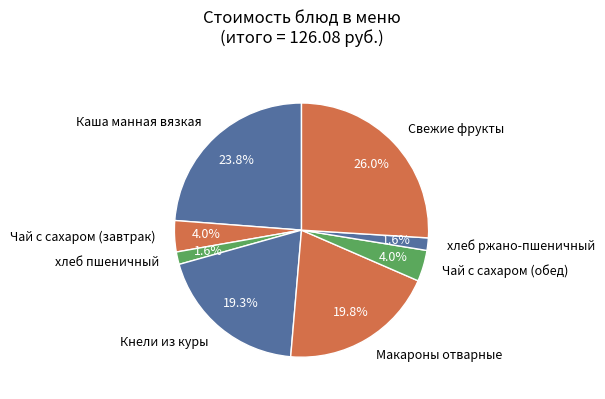

Is there a majority slice in this chart?

No